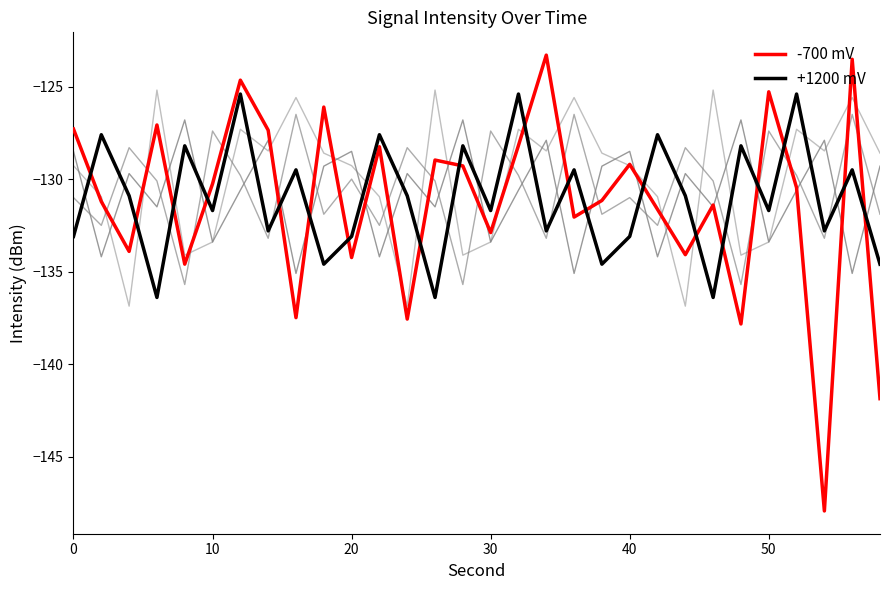

How many lines are shown in the chart?

5